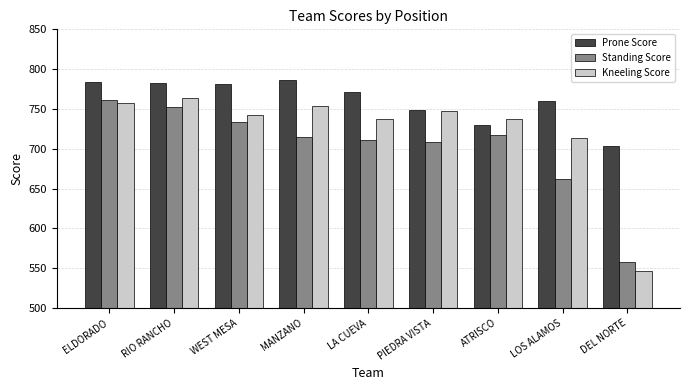

What is the spread (max minus min) of values at ATRISCO?

21